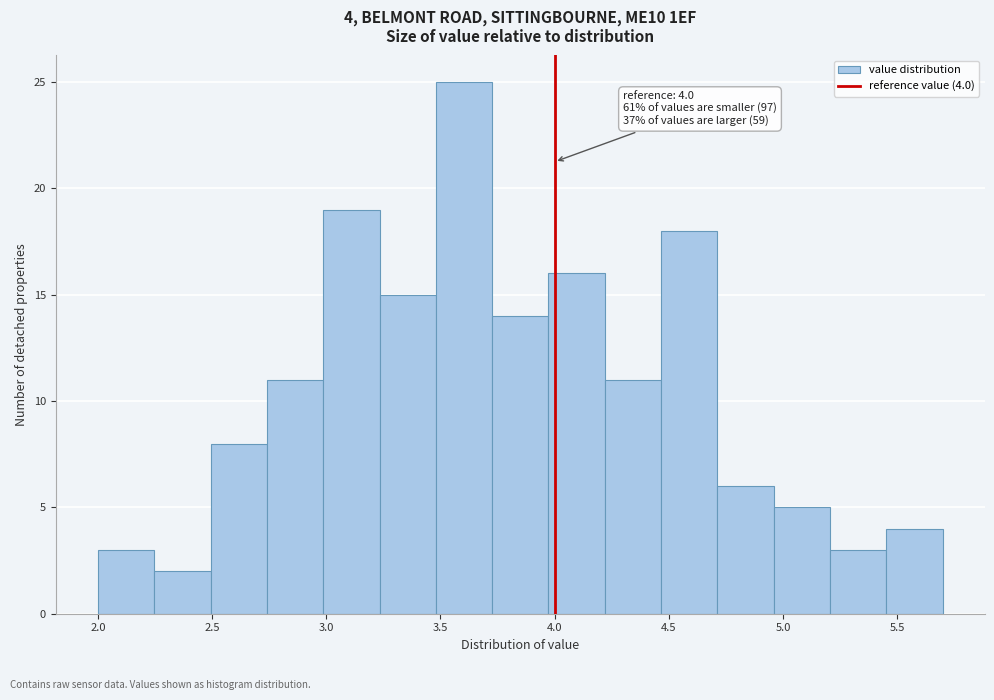

Over which range of the x-axis is the bar tallest?

3.50 to 3.75